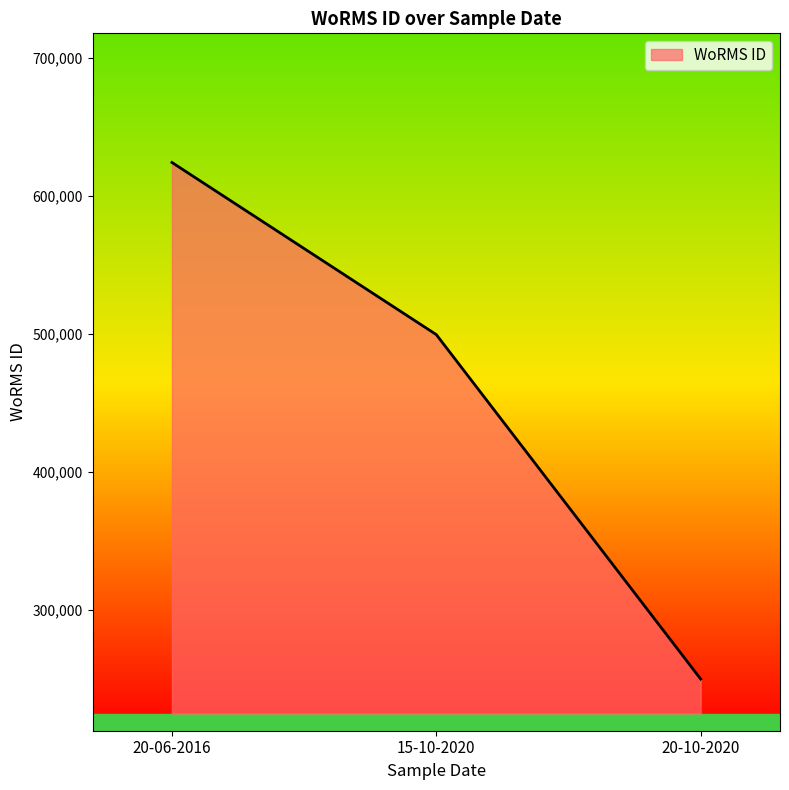

List the labels in order of value, largest first.

20-06-2016, 15-10-2020, 20-10-2020